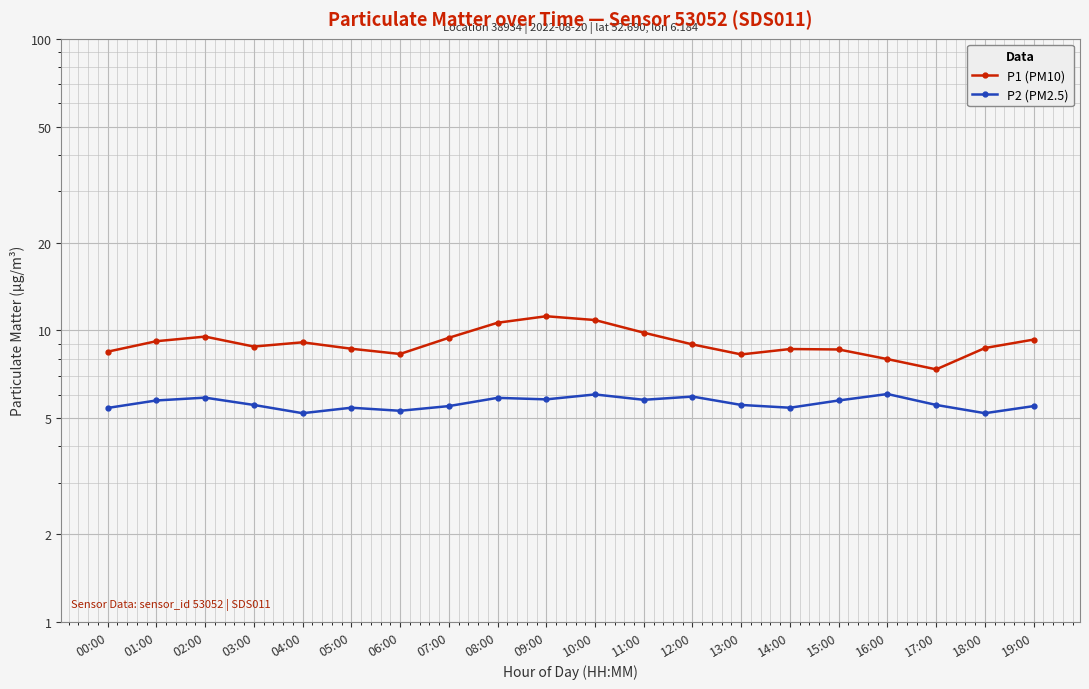

True or false: P2 (PM2.5) and P1 (PM10) cross at least once.

False